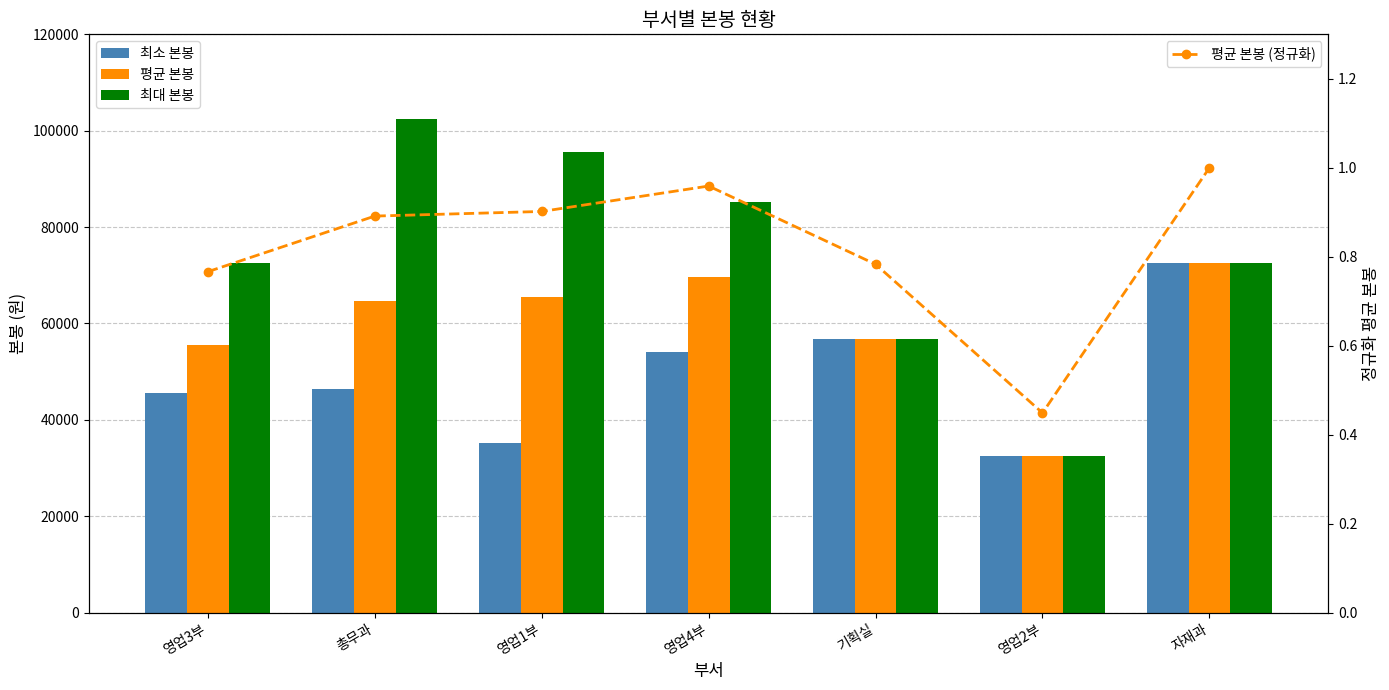

At how many categories does at least one series exceed 38190?

6